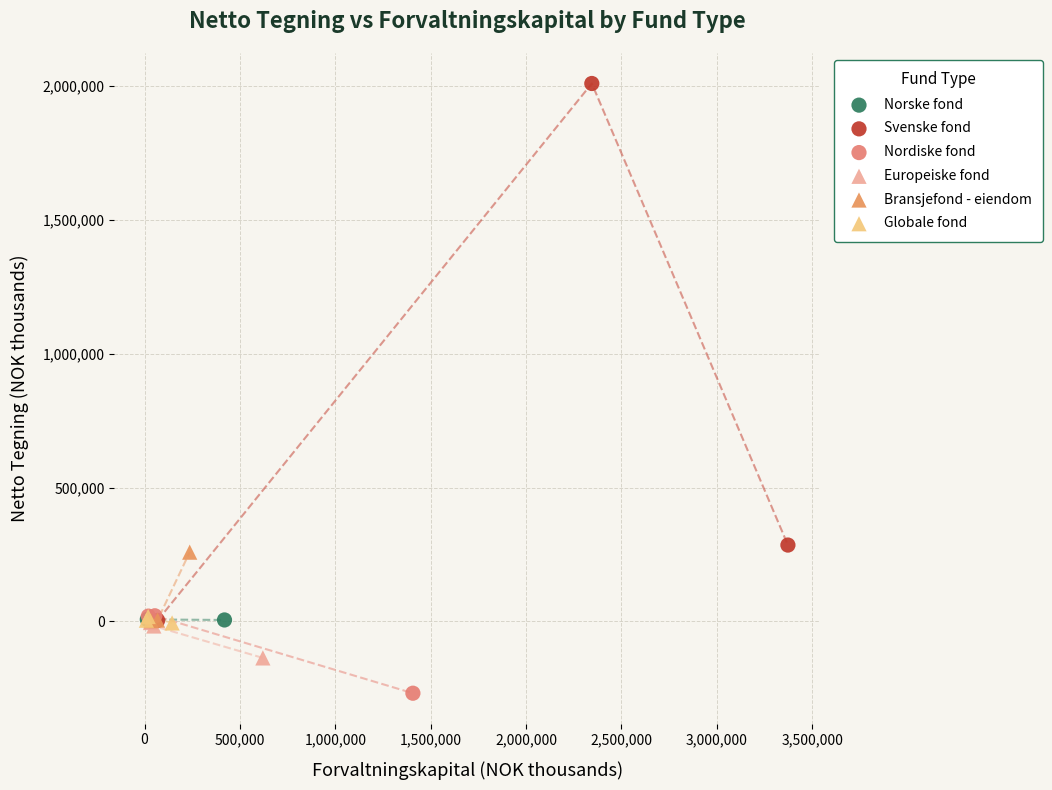

What are all the series names shown in the legend?

Norske fond, Svenske fond, Nordiske fond, Europeiske fond, Bransjefond - eiendom, Globale fond